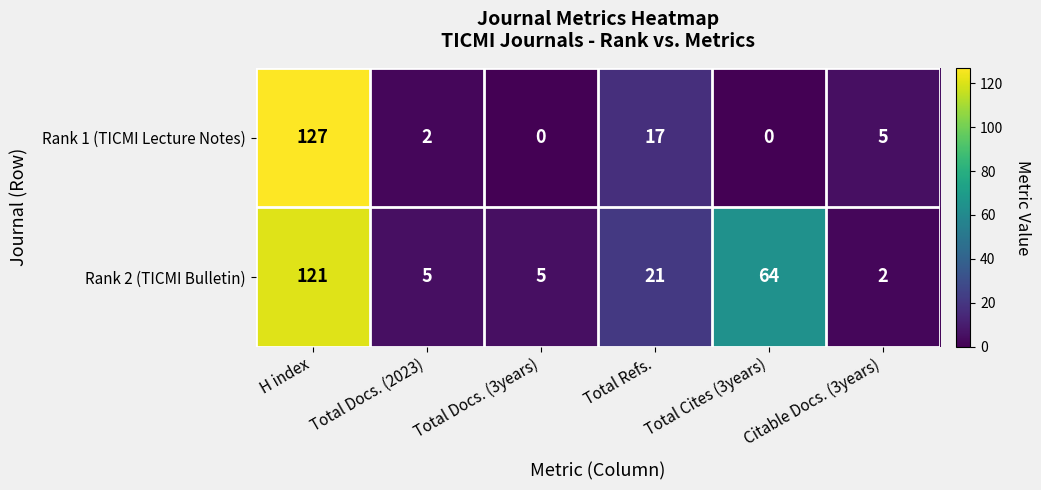

Between Total Cites (3years) and Citable Docs. (3years), which series saw the biggest shift?

Rank 2 (TICMI Bulletin)